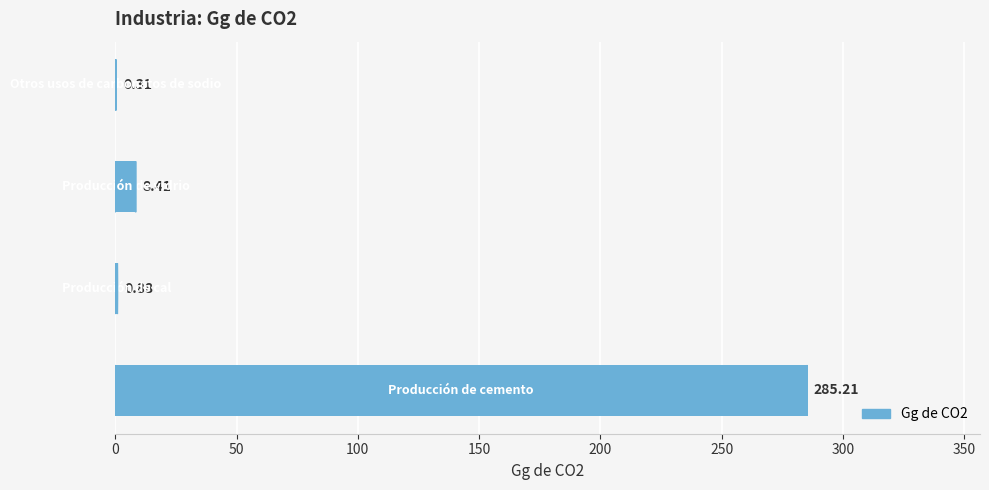

What is the sum of all values?

294.8